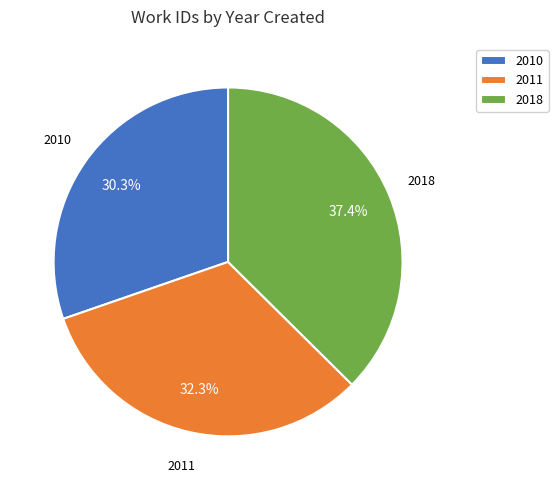

Rank the categories by value from lowest to highest.

2010, 2011, 2018